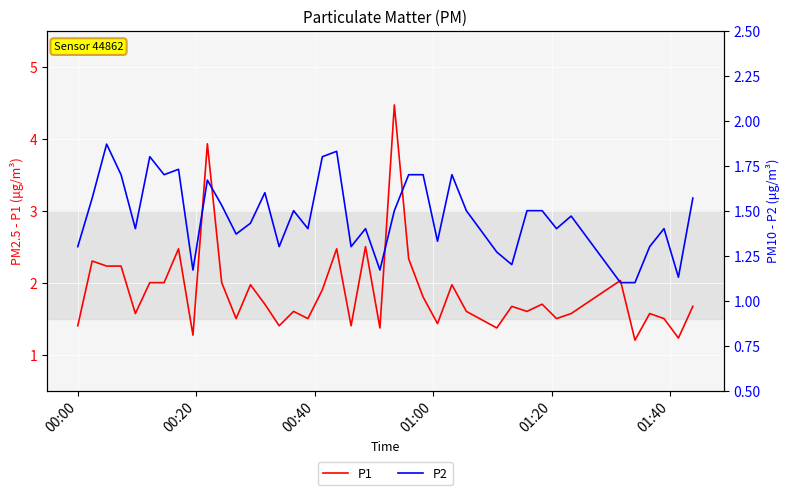

What is the maximum value for P1?

4.5